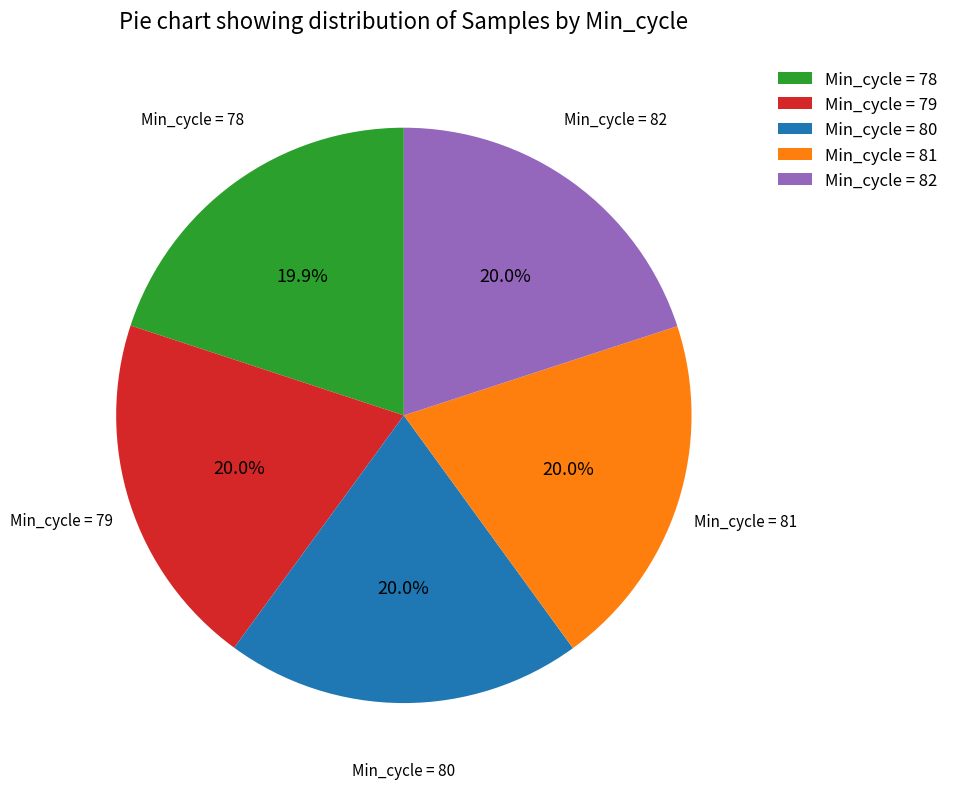

Does Min_cycle = 80 account for over 50% of the chart?

No